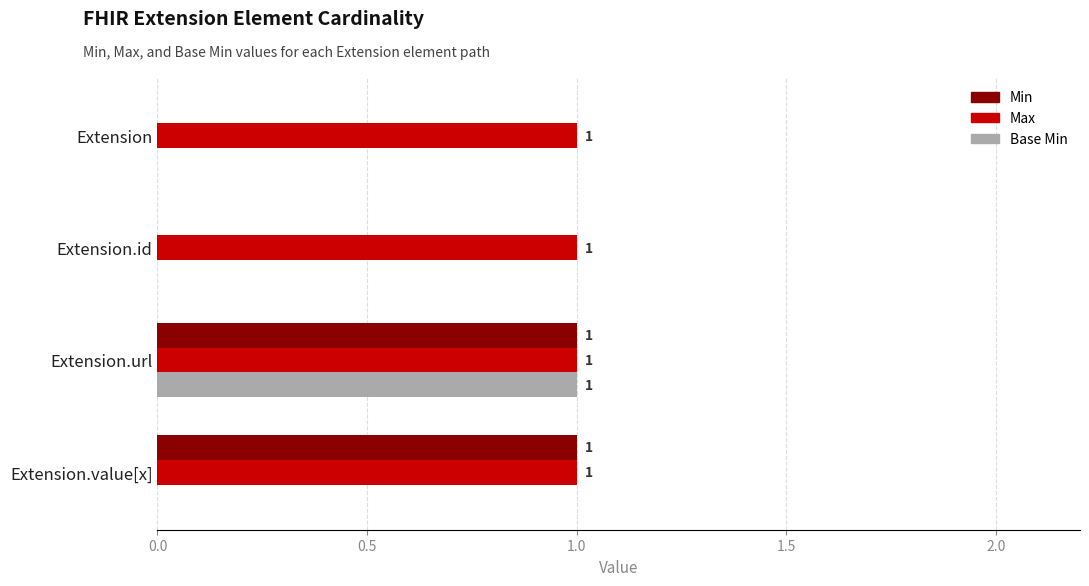

Which series has the largest total across all categories?

Max